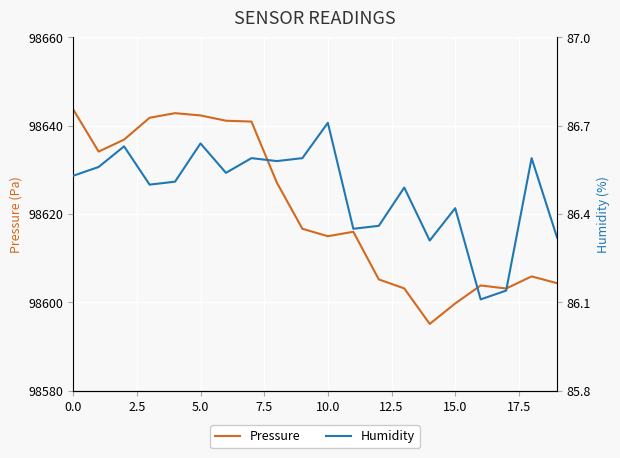

What is the lowest value of the Humidity series?

86.1